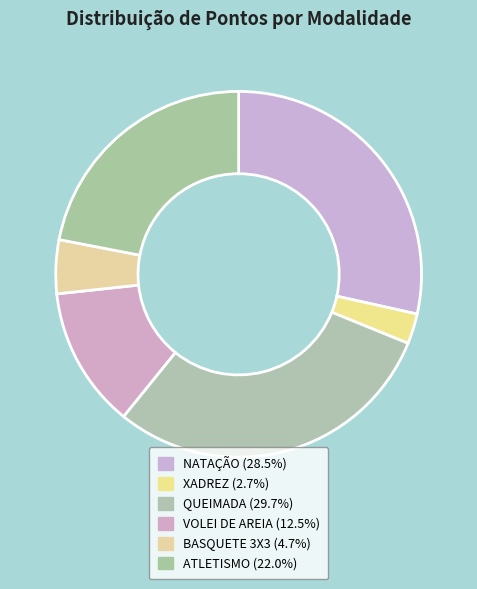

What is the ratio of the value at XADREZ to the value at NATAÇÃO?

0.1